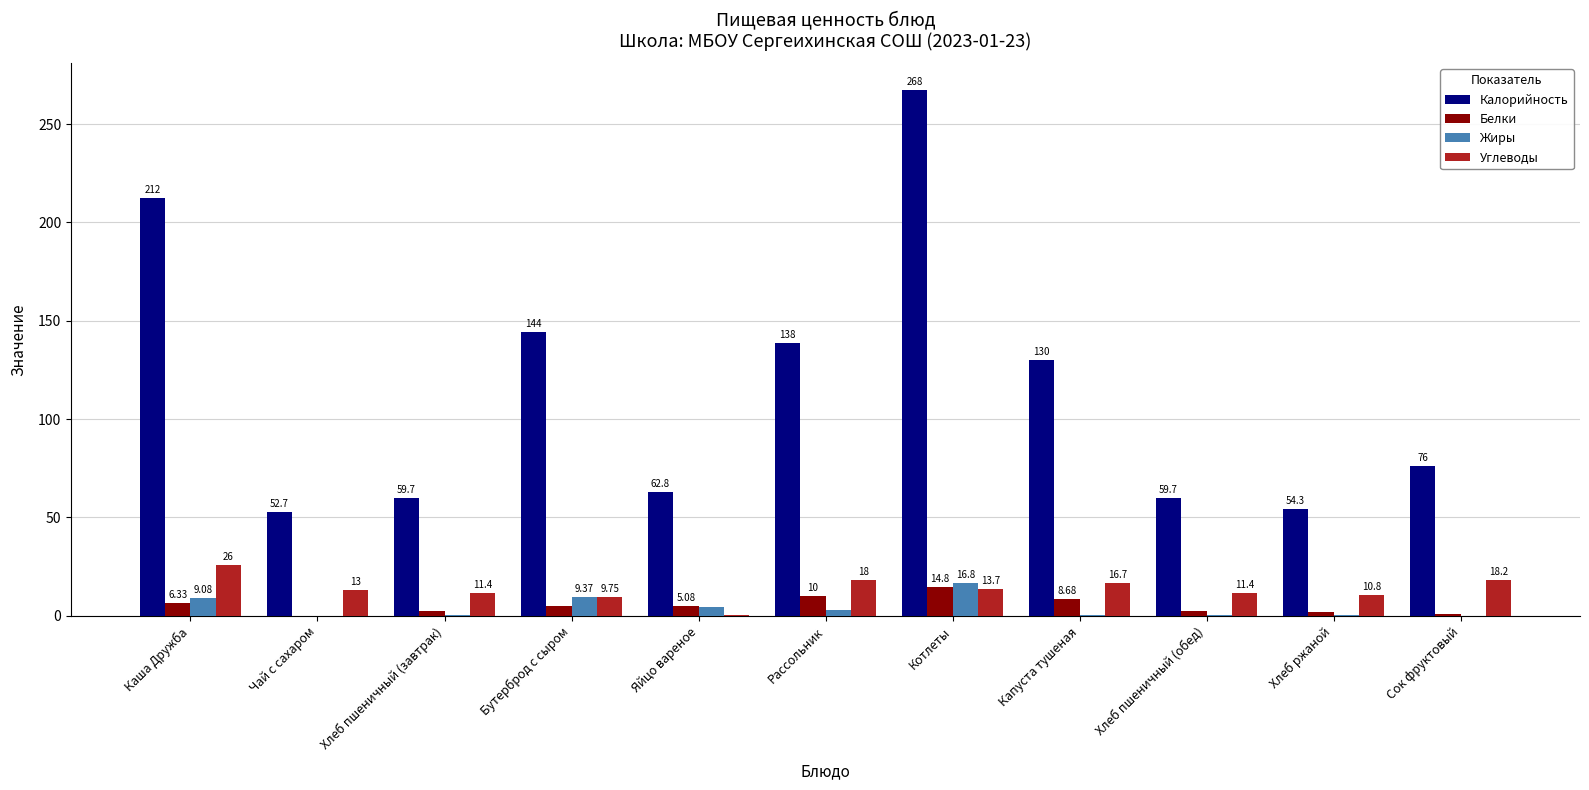

What is the total value across all series at Котлеты?

312.8